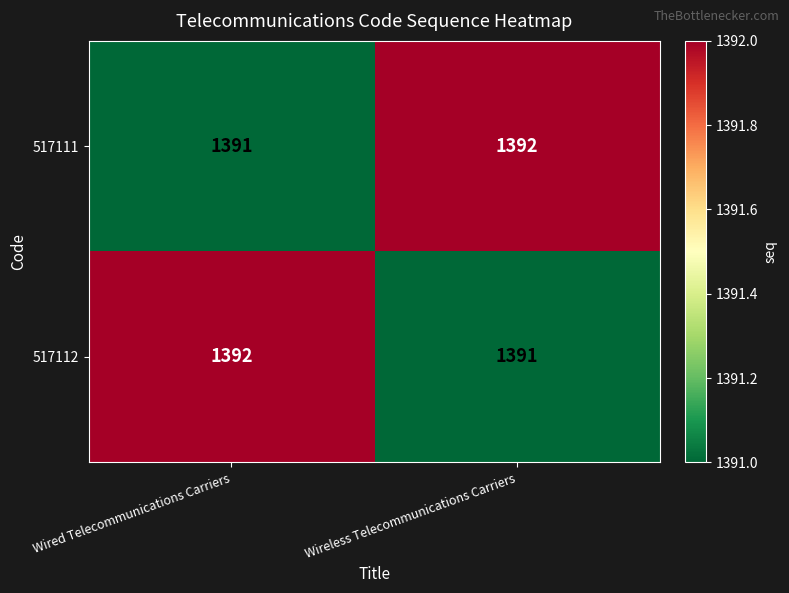

Is the value of 517111 at Wired Telecommunications Carriers greater than the value of 517112 at Wired Telecommunications Carriers?

No